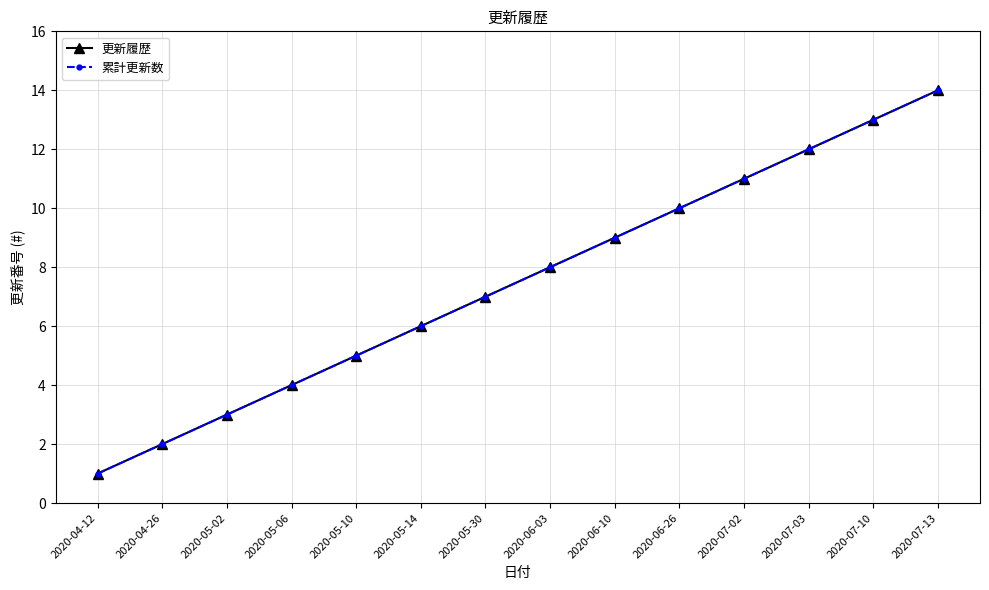

What is the highest value of the 累計更新数 series?

14